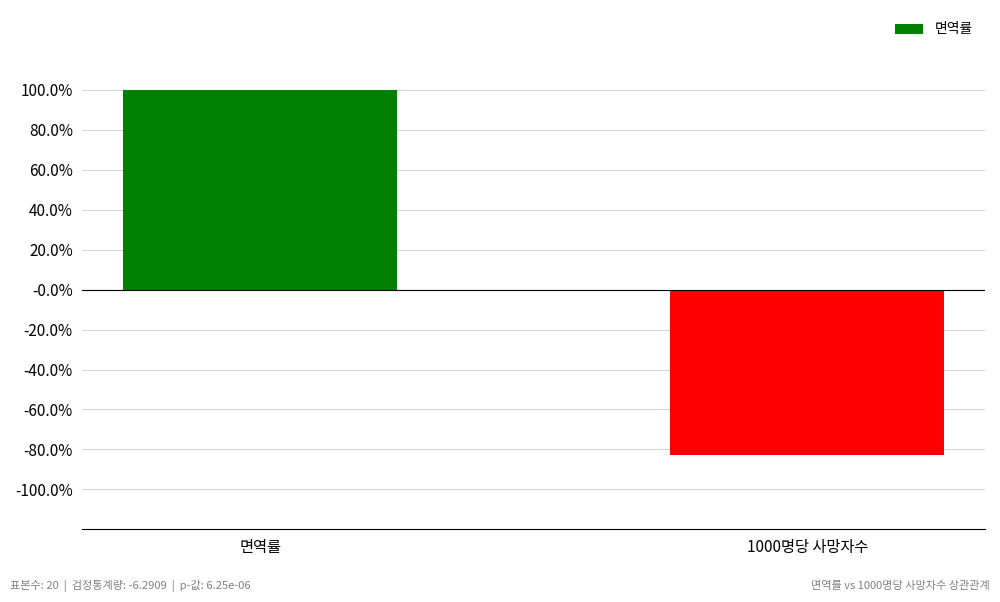

How many values are between 0 and 1?

1